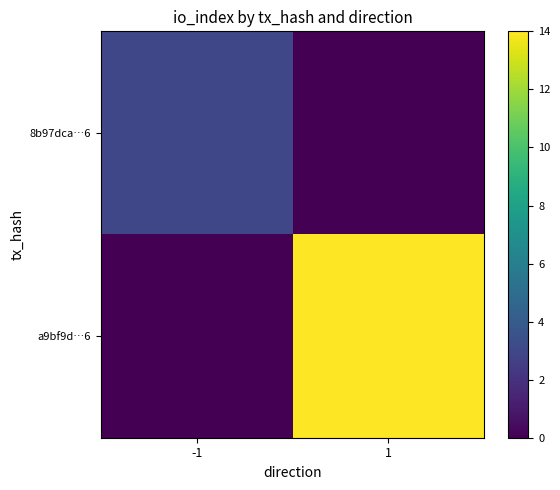

Reading left to right, what are all the values shown in this chart?

8b97dca…6: -1=3	1=0
a9bf9d…6: -1=0	1=14